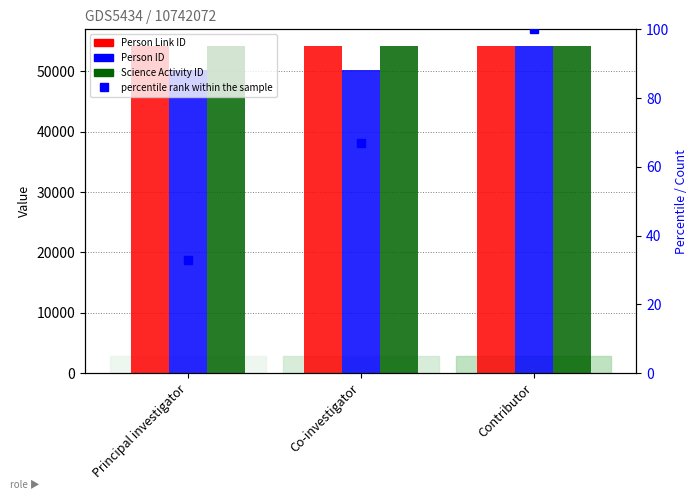

Count the percentile rank within the sample values in the range 33 to 100.

3